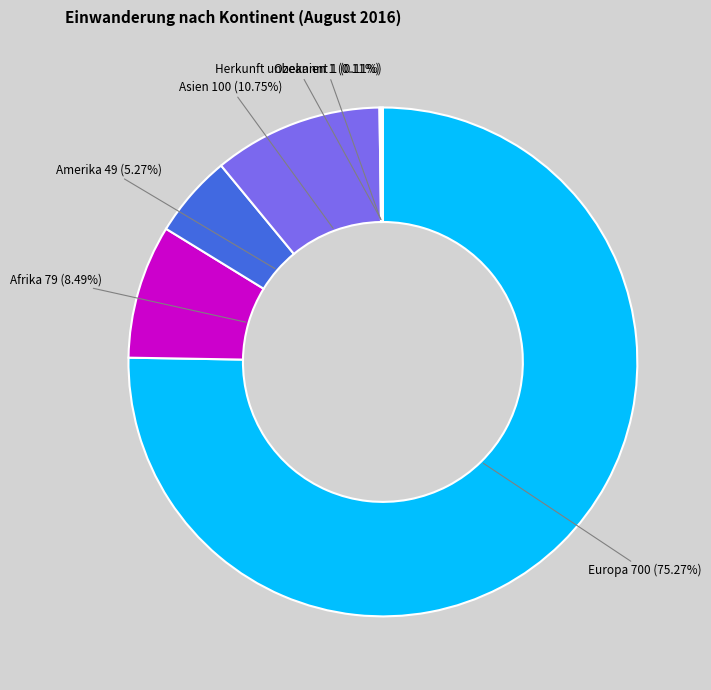

To the nearest percent, what is the difference between the largest and smallest slice percentages?

75%